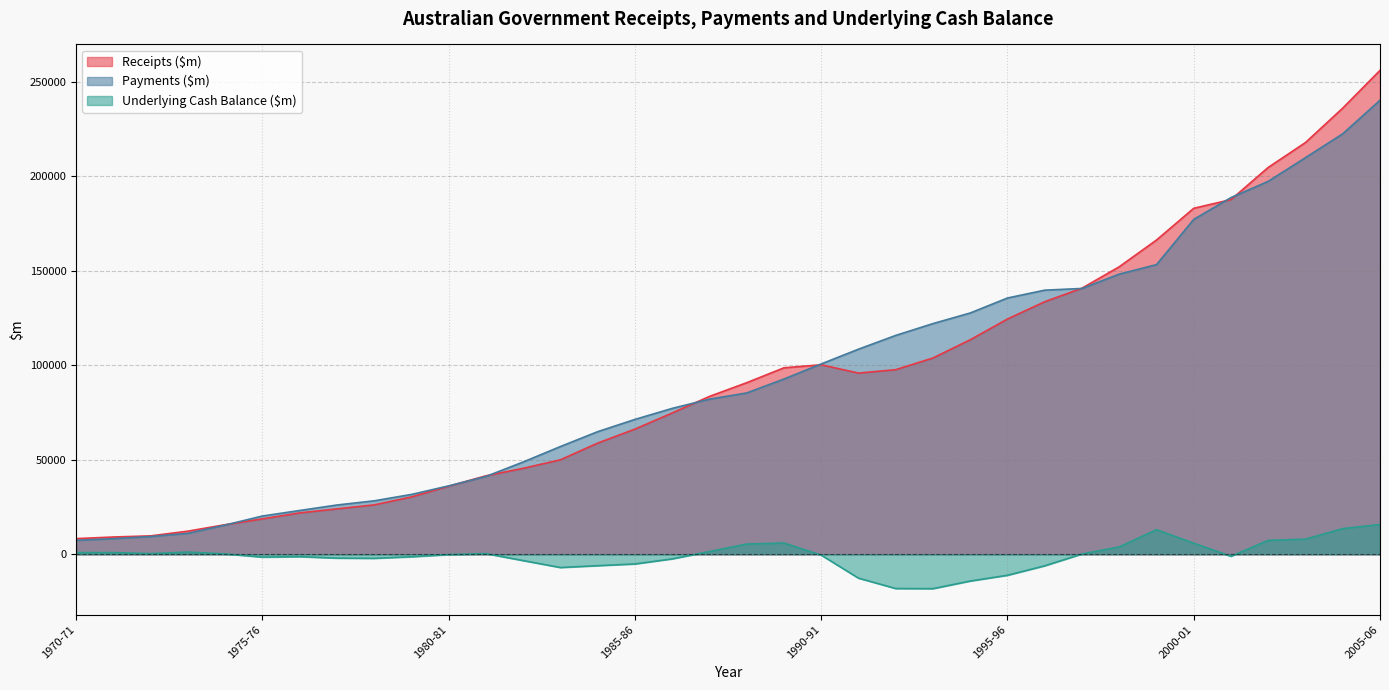

Is the value of Payments ($m) at 1971-72 greater than the value of Underlying Cash Balance ($m) at 1983-84?

Yes